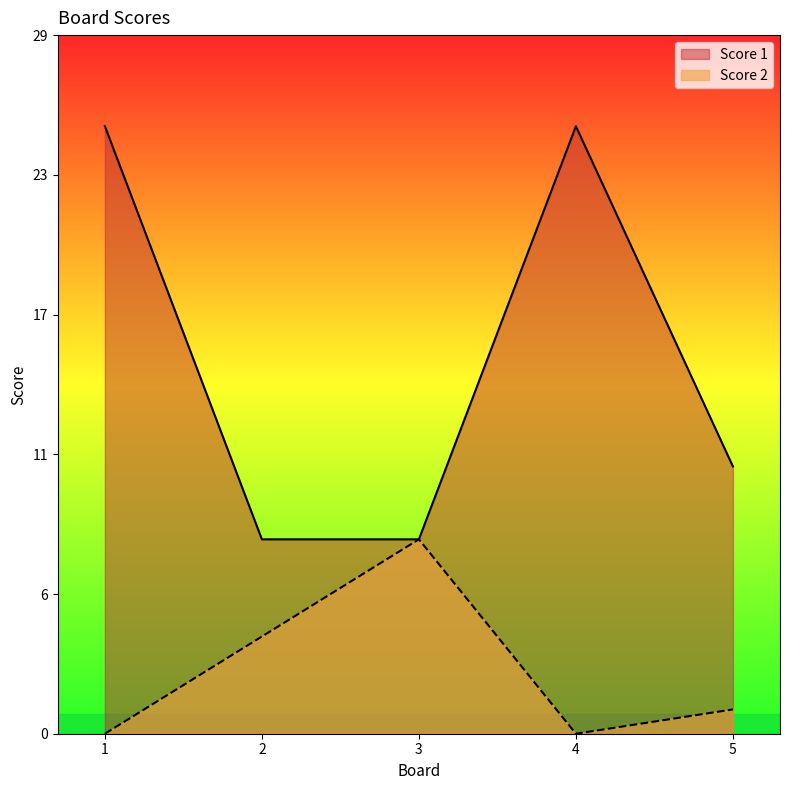

Between 1 and 4, which series saw the biggest shift?

Score 1